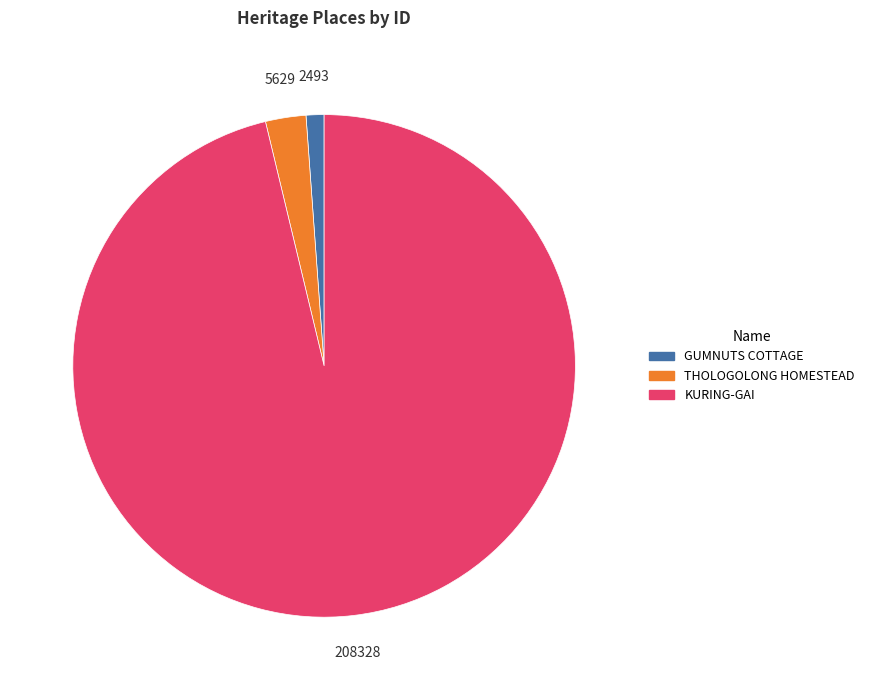

Do THOLOGOLONG HOMESTEAD and KURING-GAI together represent more than half of the pie?

Yes